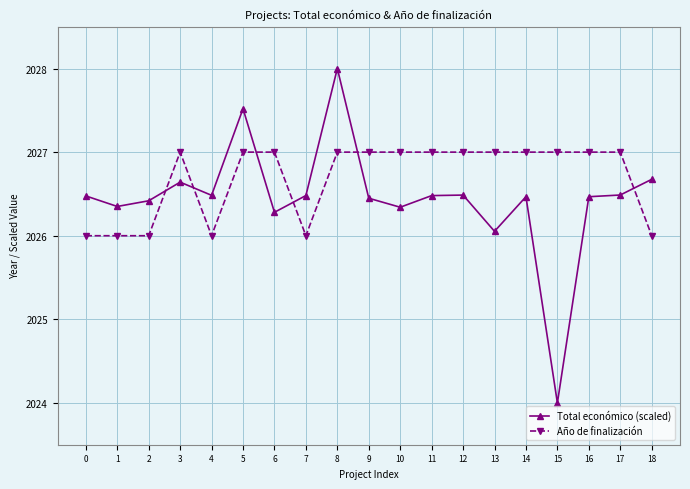

Is it true that Año de finalización equals 2027.0 at 11?

True